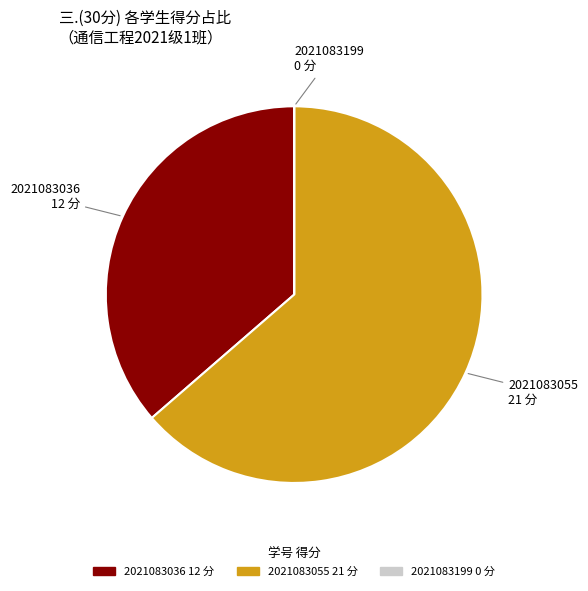

Which category has the biggest portion of the pie?

2021083055